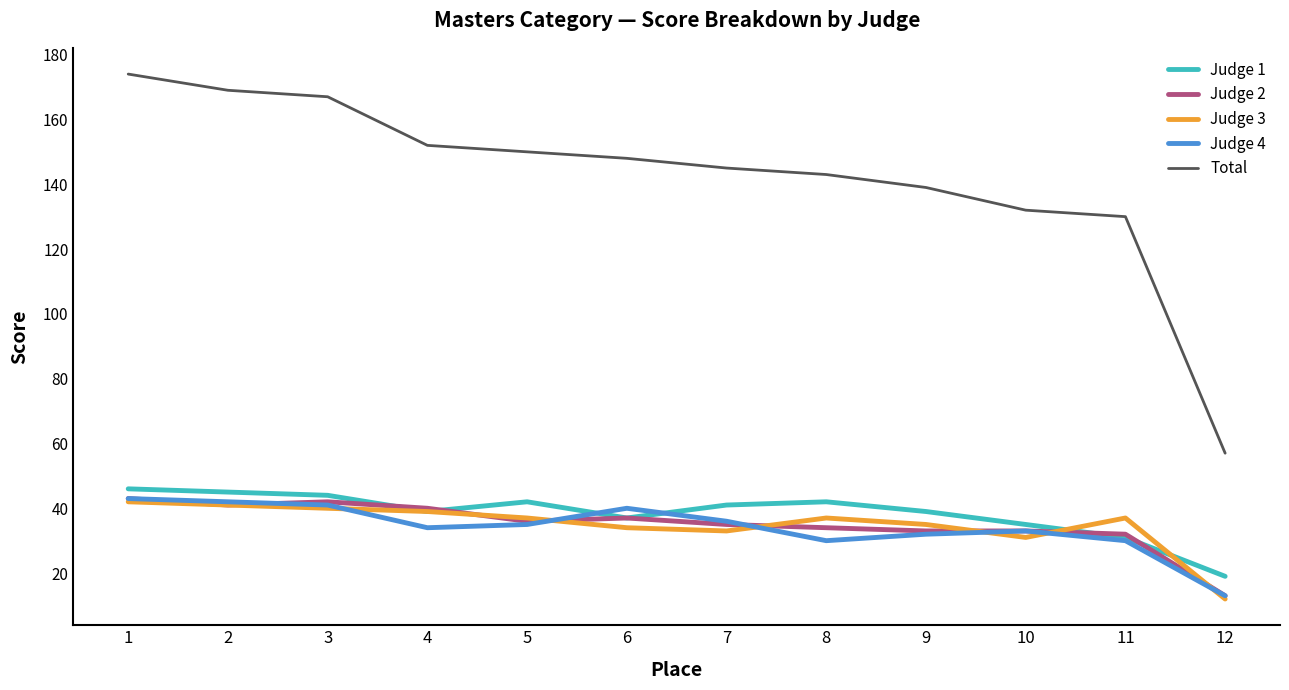

At which category is the sum across all series the highest?

1